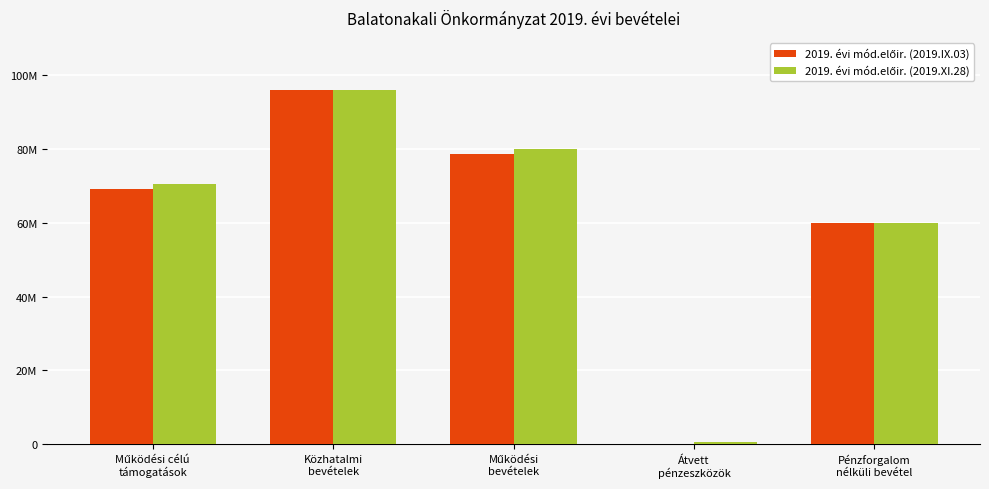

Does the chart contain any negative values?

No